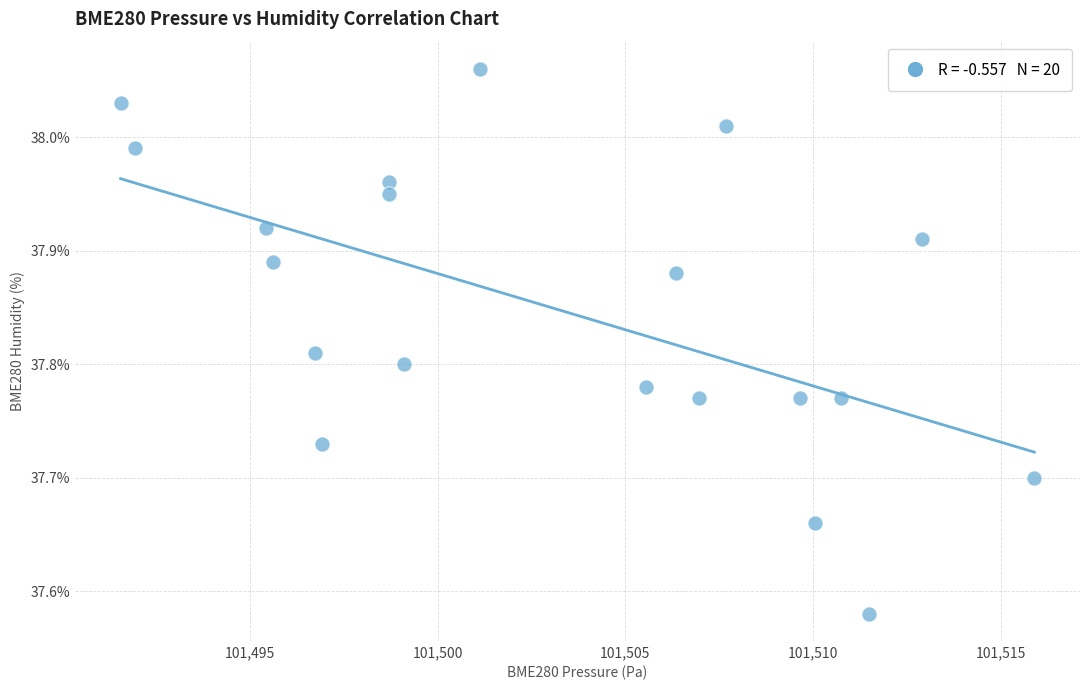

What is the range of Y values (max minus min)?

0.5